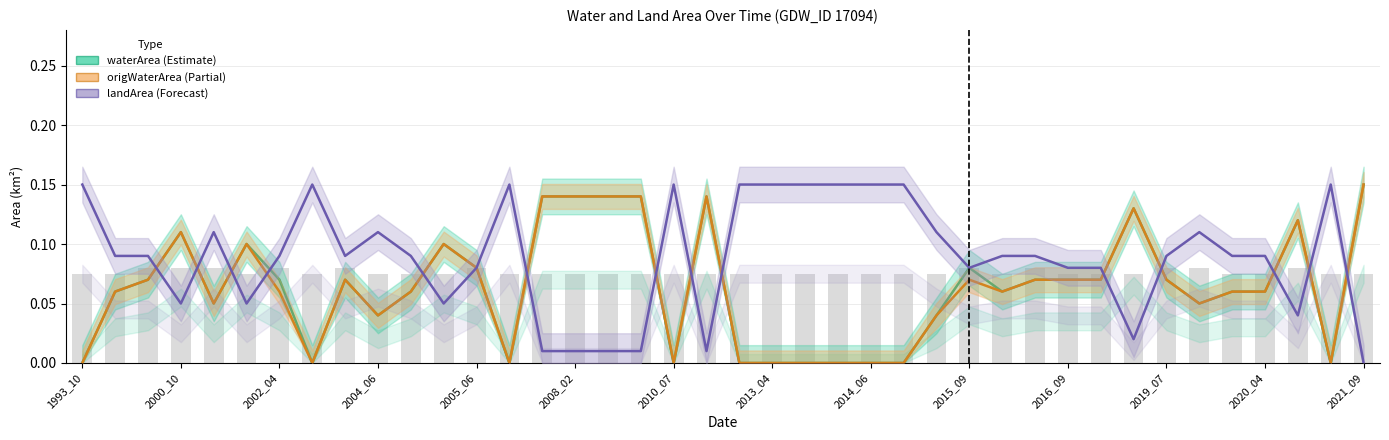

Reading left to right, transcribe all the data shown in this chart.

waterArea: 0.0	0.1	0.1	0.1	0.1	0.1	0.1	0.0	0.1	0.0	0.1	0.1	0.1	0.0	0.1	0.1	0.1	0.1	0.0	0.1	0.0	0.0	0.0	0.0	0.0	0.0	0.0	0.1	0.1	0.1	0.1	0.1	0.1	0.1	0.1	0.1	0.1	0.1	0.0	0.1
origWaterArea: 0.0	0.1	0.1	0.1	0.1	0.1	0.1	0.0	0.1	0.0	0.1	0.1	0.1	0.0	0.1	0.1	0.1	0.1	0.0	0.1	0.0	0.0	0.0	0.0	0.0	0.0	0.0	0.1	0.1	0.1	0.1	0.1	0.1	0.1	0.1	0.1	0.1	0.1	0.0	0.1
landArea: 0.1	0.1	0.1	0.1	0.1	0.1	0.1	0.1	0.1	0.1	0.1	0.1	0.1	0.1	0.0	0.0	0.0	0.0	0.1	0.0	0.1	0.1	0.1	0.1	0.1	0.1	0.1	0.1	0.1	0.1	0.1	0.1	0.0	0.1	0.1	0.1	0.1	0.0	0.1	0.0